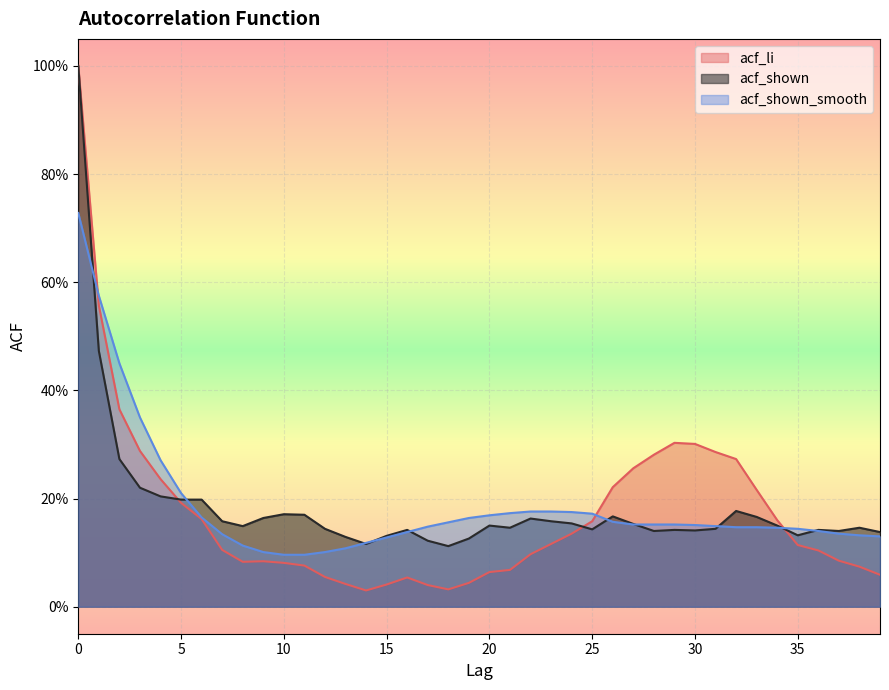

Which series changed the most between 8 and 37?

acf_shown_smooth